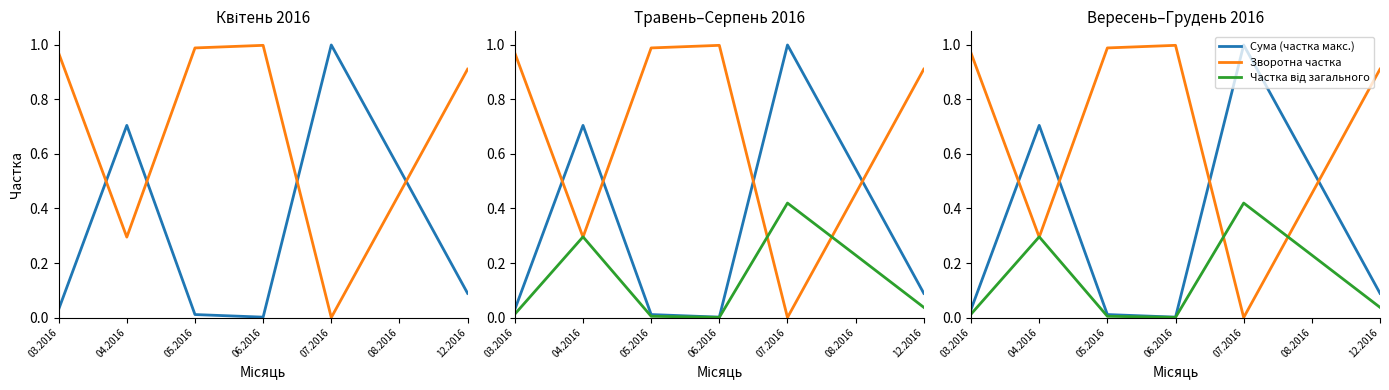

What position from the left is 07.2016?

5